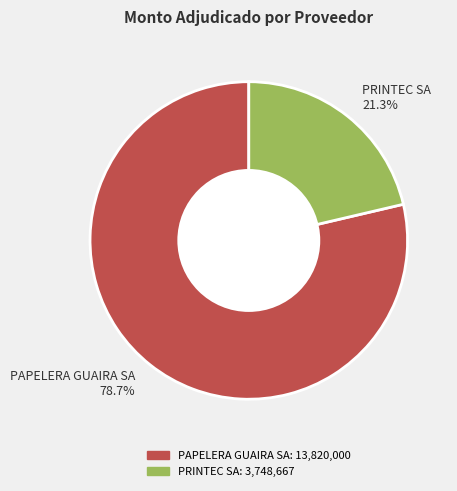

Which slice represents more than half of the pie?

PAPELERA GUAIRA SA